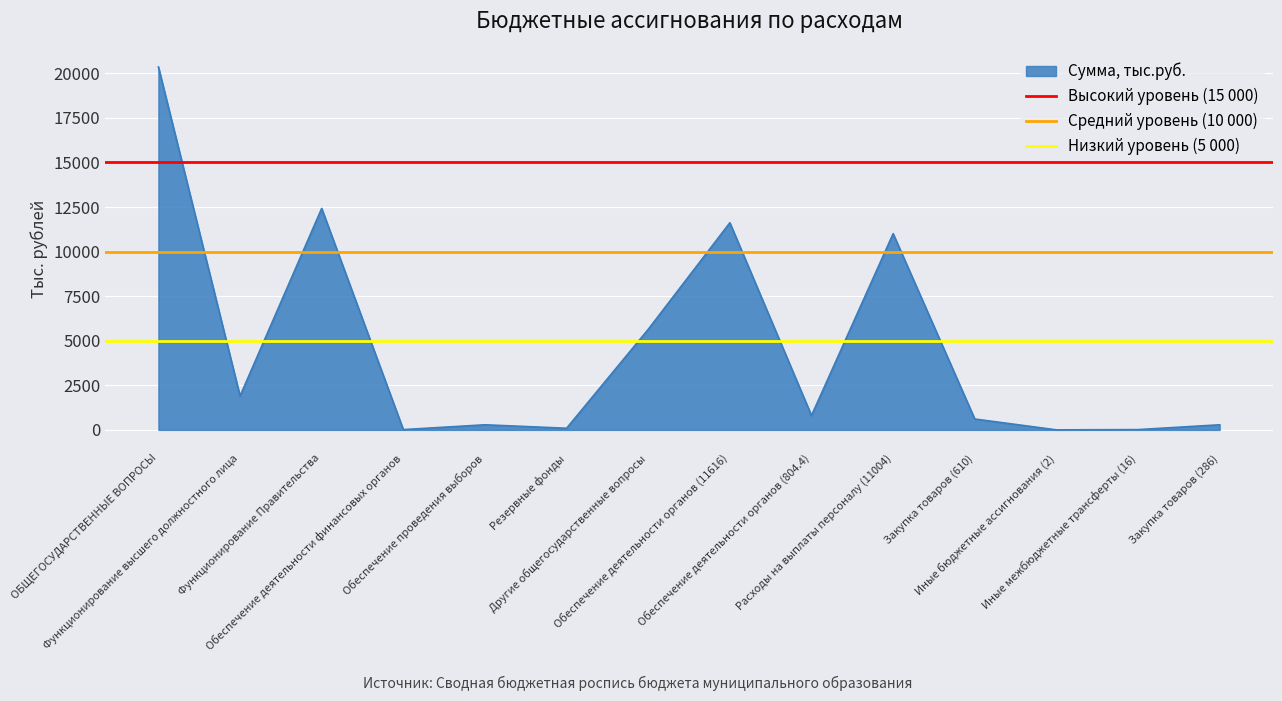

What is the maximum value for Сумма, тыс.руб.?

20352.9